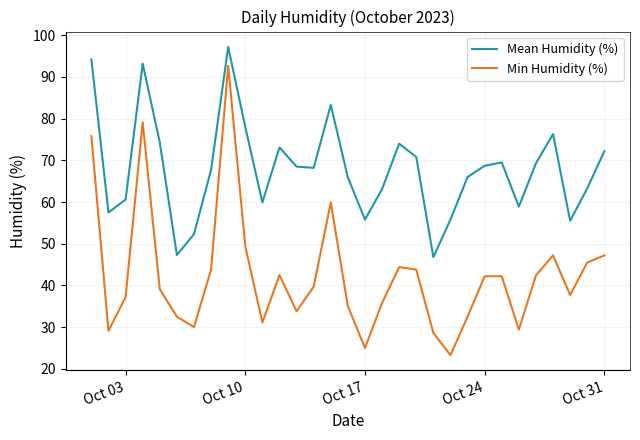

What is the minimum value shown in the chart?

23.3